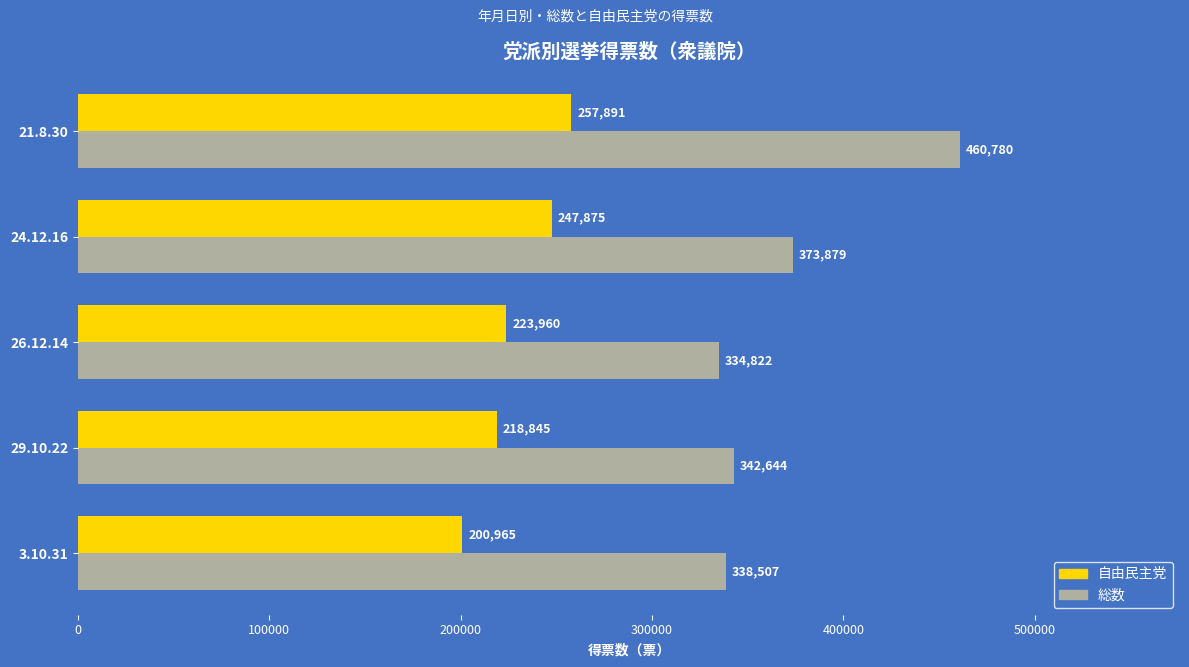

Rank the series at 21.8.30 from lowest to highest value.

自由民主党, 総数